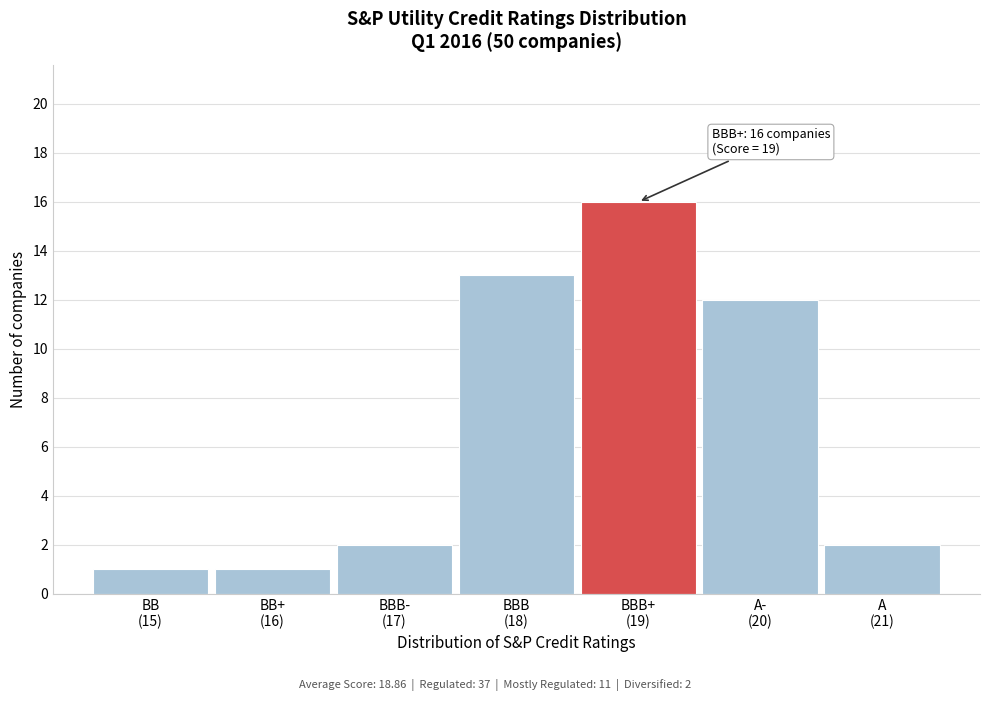

Reading left to right, what are all the values shown in this chart?

1	1	2	13	16	12	2